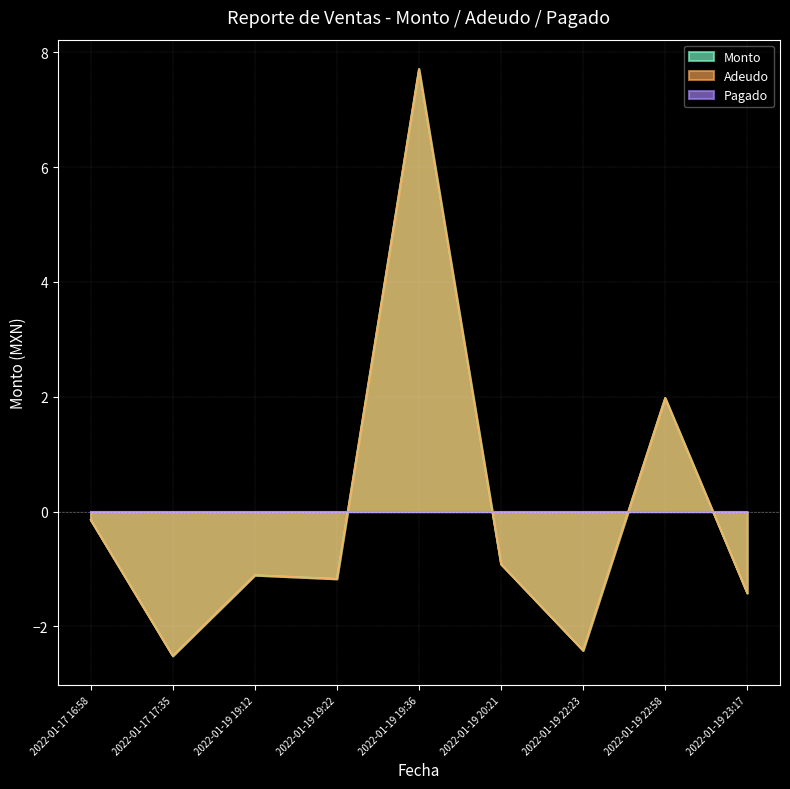

List the labels in order of Monto value, smallest first.

2022-01-17 17:35, 2022-01-19 22:23, 2022-01-19 23:17, 2022-01-19 19:22, 2022-01-19 19:12, 2022-01-19 20:21, 2022-01-17 16:58, 2022-01-19 22:58, 2022-01-19 19:36